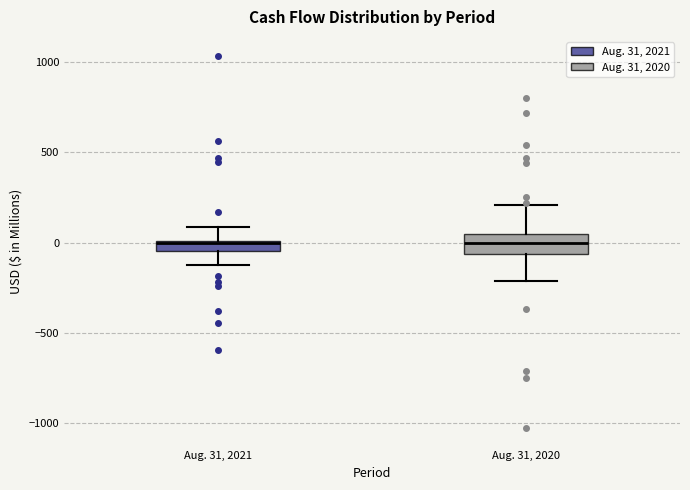

Comparing the boxes themselves (not the whiskers), which one is the tallest?

Aug. 31, 2020